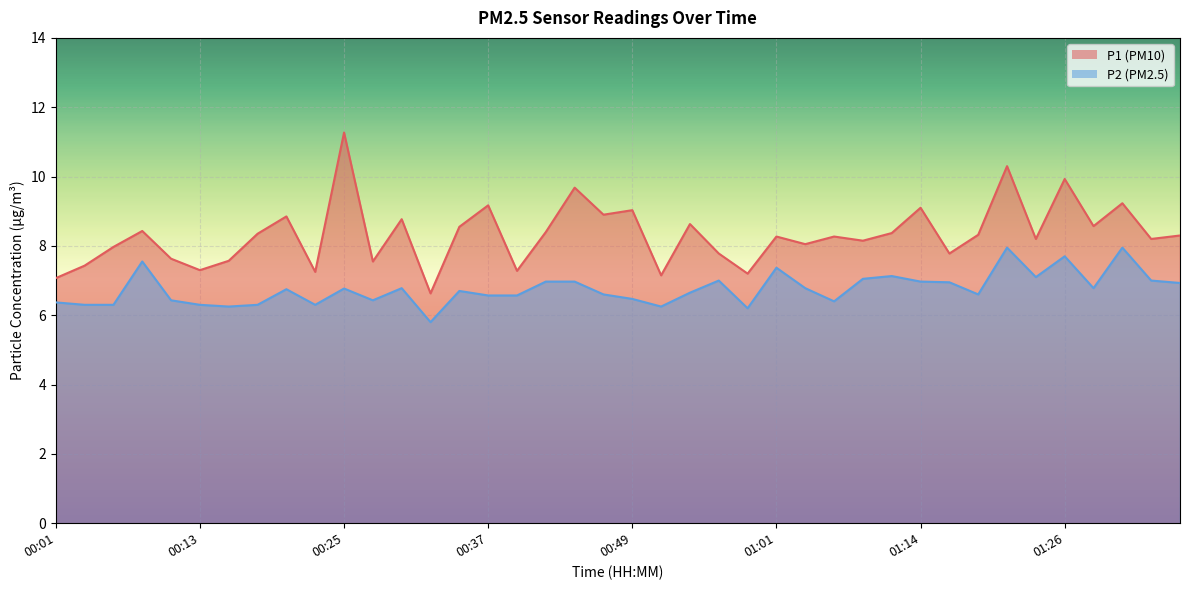

What is the label of the 24th point from the left?

00:57